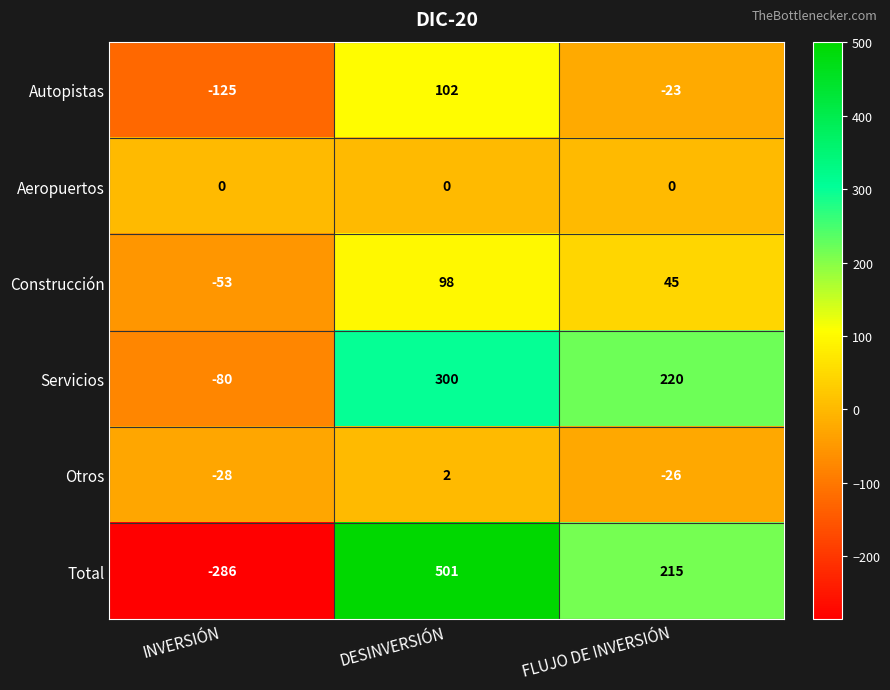

Reading right to left, transcribe all the data shown in this chart.

Autopistas: -23	102	-125
Aeropuertos: 0	0	0
Construcción: 45	98	-53
Servicios: 220	300	-80
Otros: -26	2	-28
Total: 215	501	-286